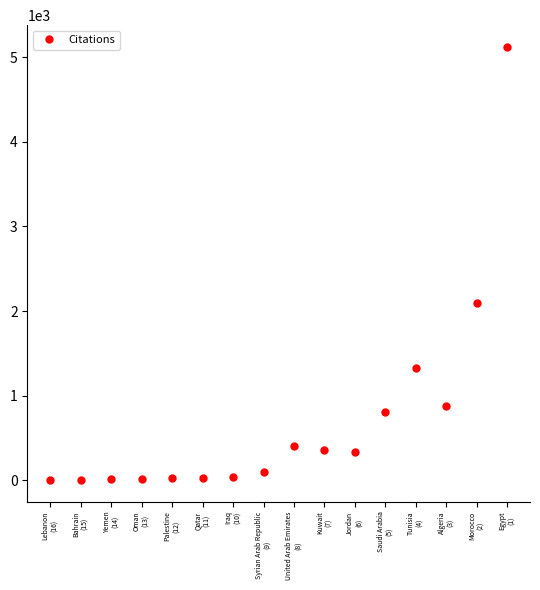

What is the average value?

721